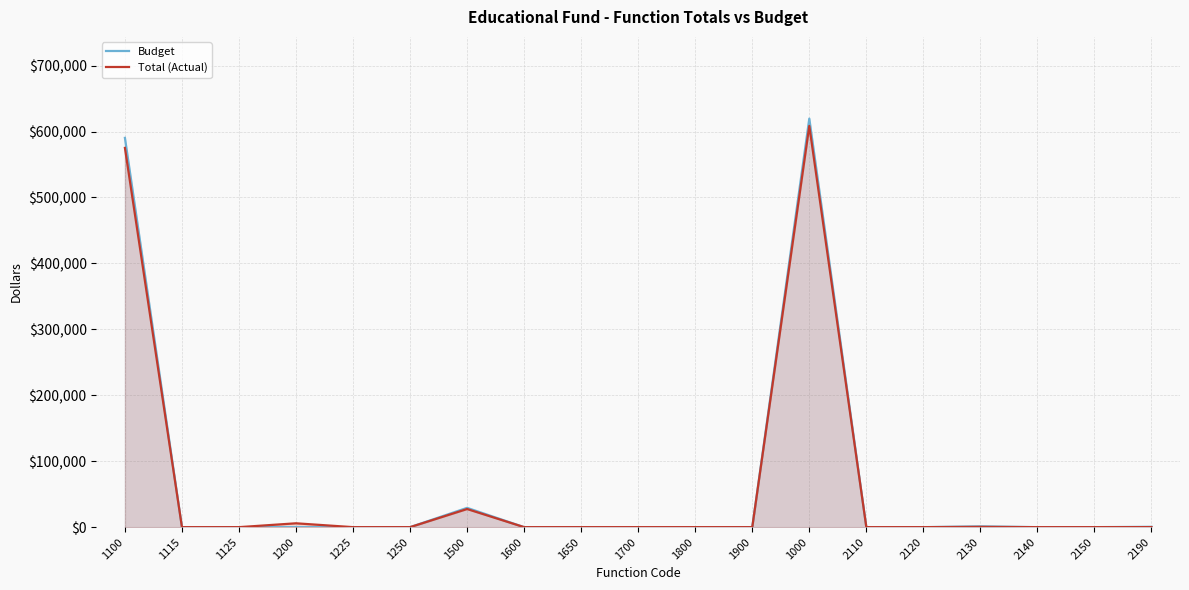

At how many categories does at least one series exceed 320267?

2